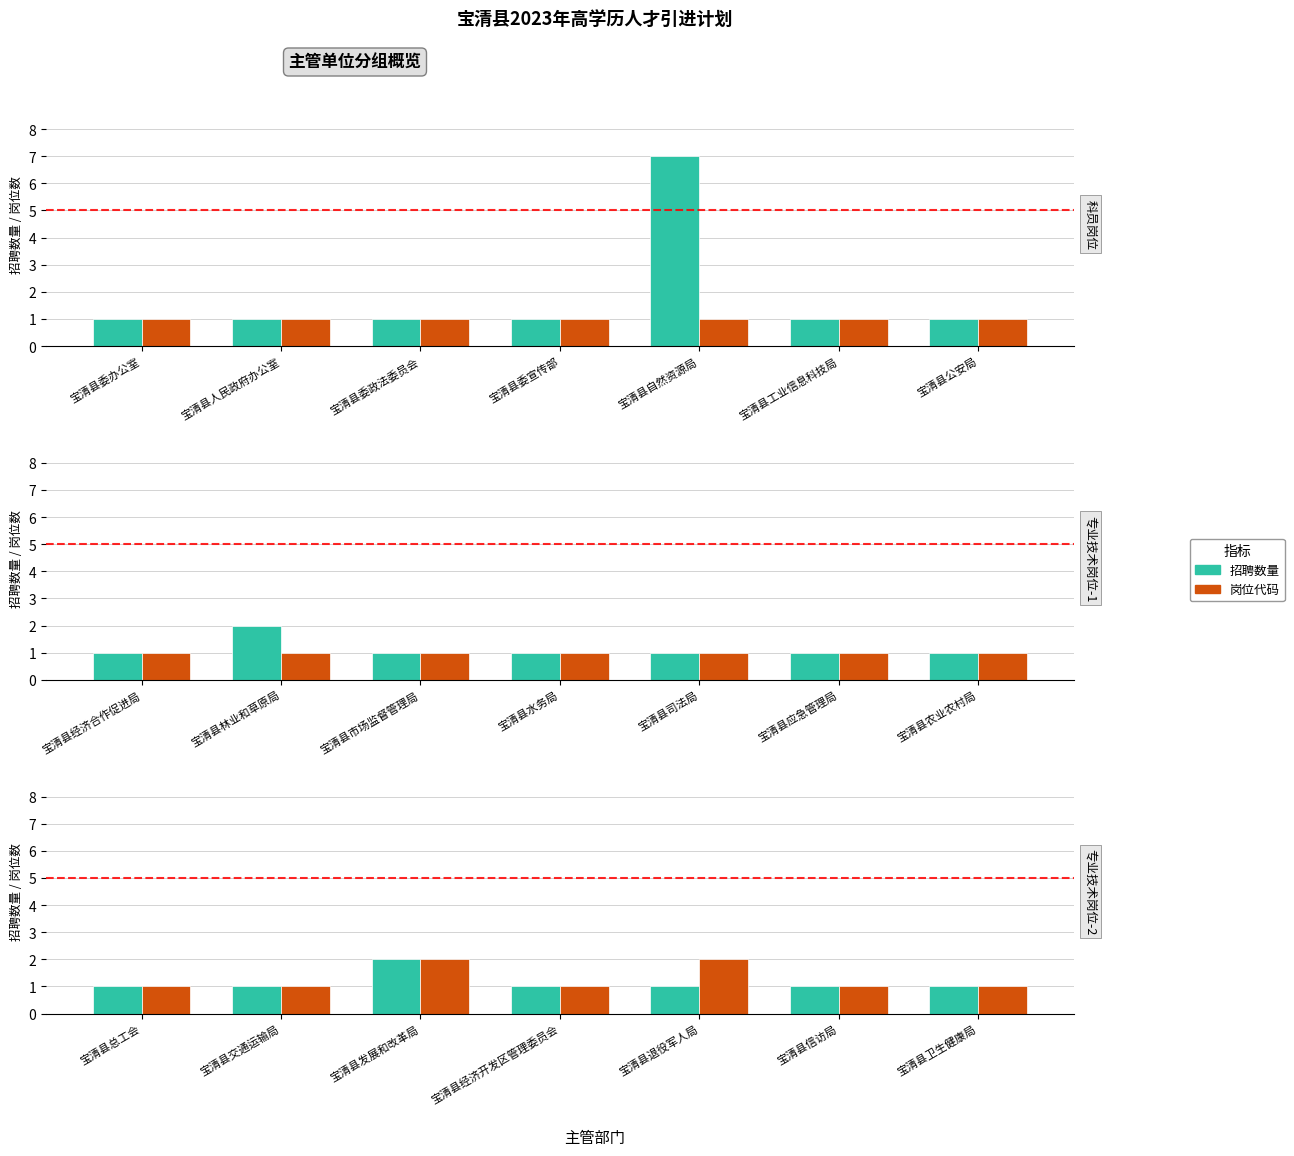

Is it true that 招聘数量 equals 1 at 宝清县卫生健康局?

False